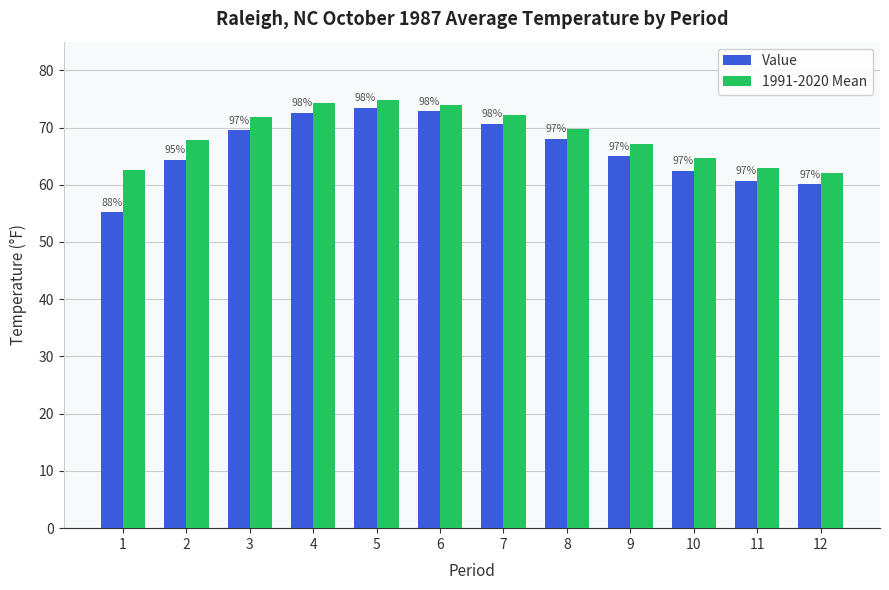

What value does the 1991-2020 Mean series have at 2?

67.9